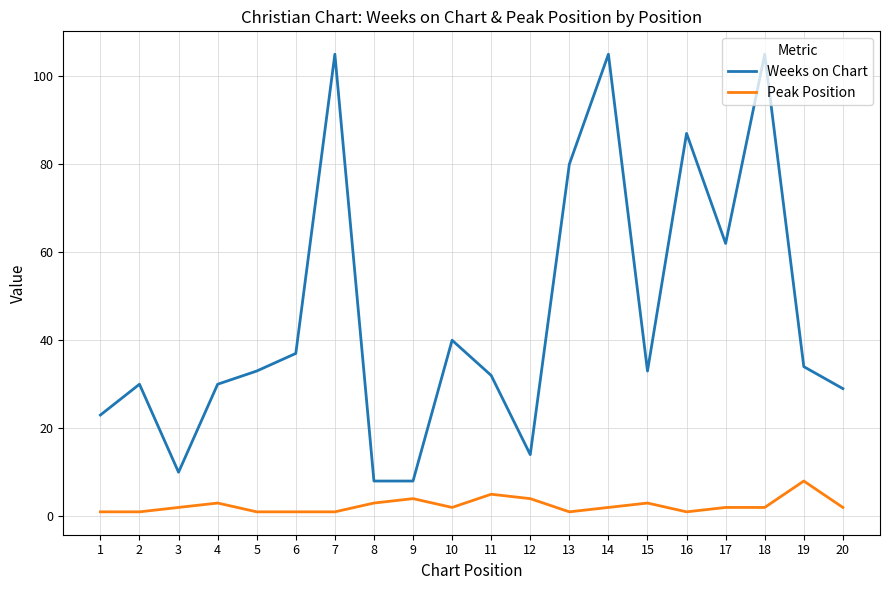

Is this an area chart (filled region under the line)?

No